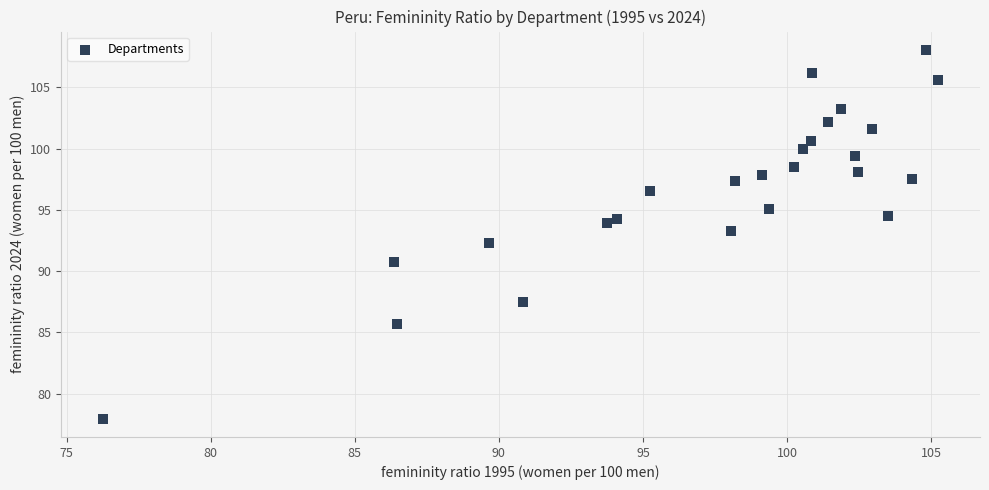

What is the range of Y values (max minus min)?

30.1